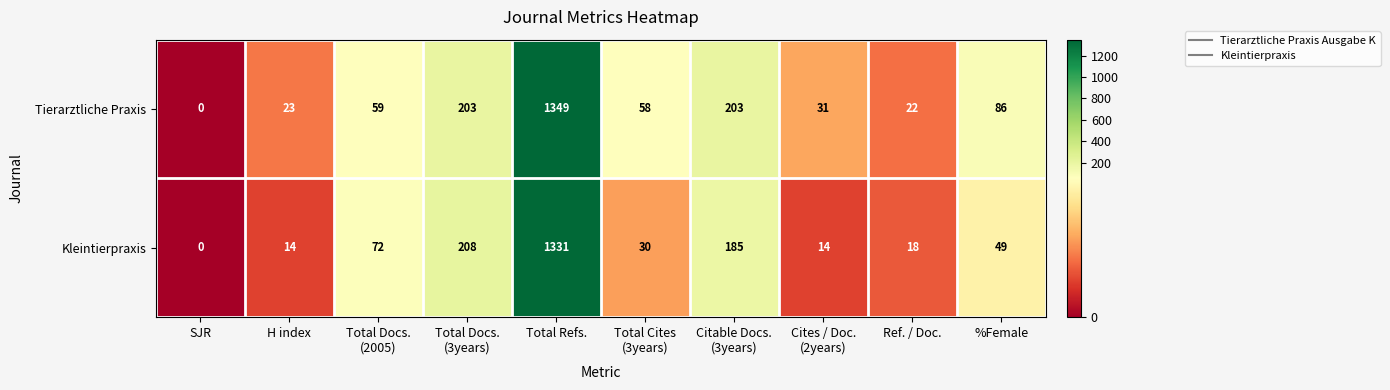

The value of Tierarztliche Praxis at %Female is 86. True or false?

True